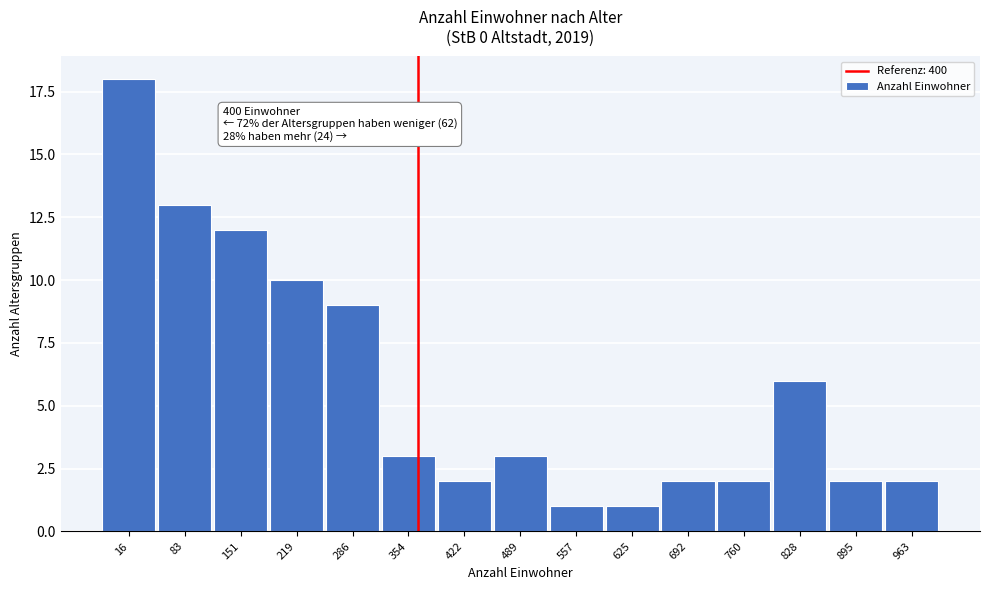

Reading left to right, what are all the values shown in this chart?

16=18	83=13	151=12	219=10	286=9	354=3	422=2	489=3	557=1	625=1	692=2	760=2	828=6	895=2	963=2